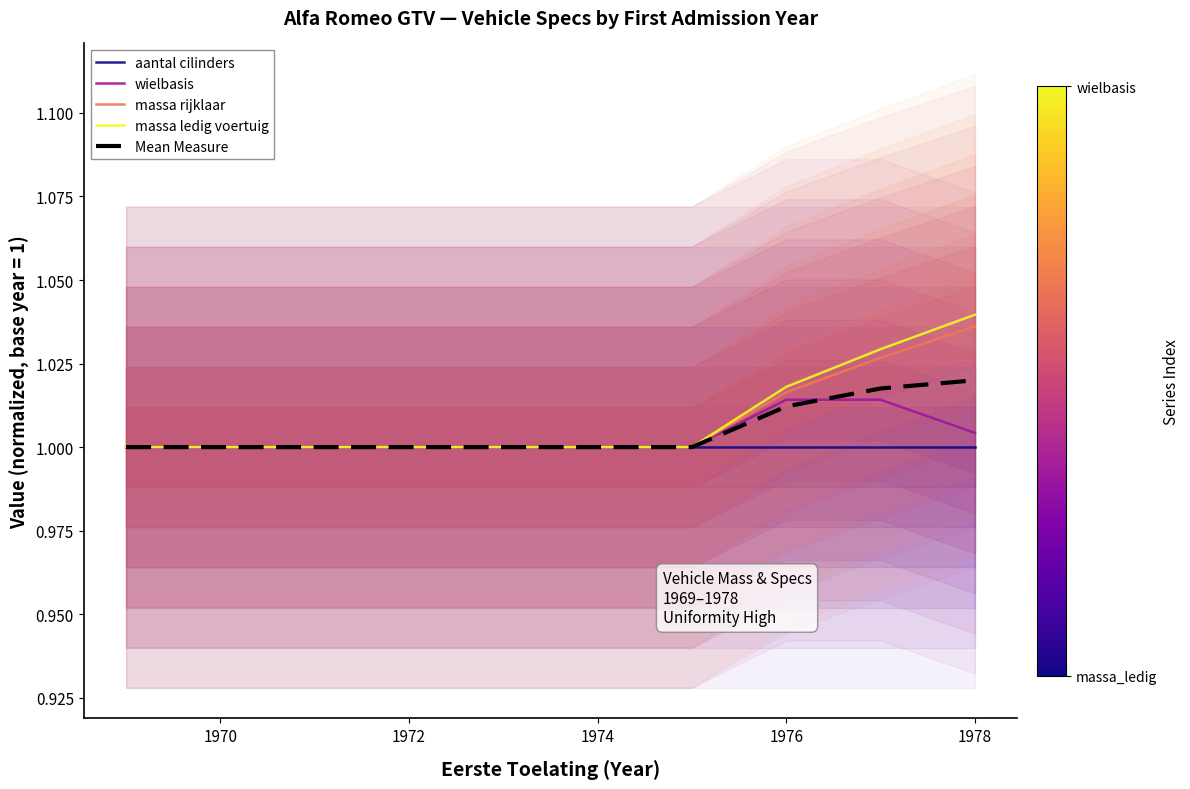

Which category has the highest value in the massa rijklaar series?

1978